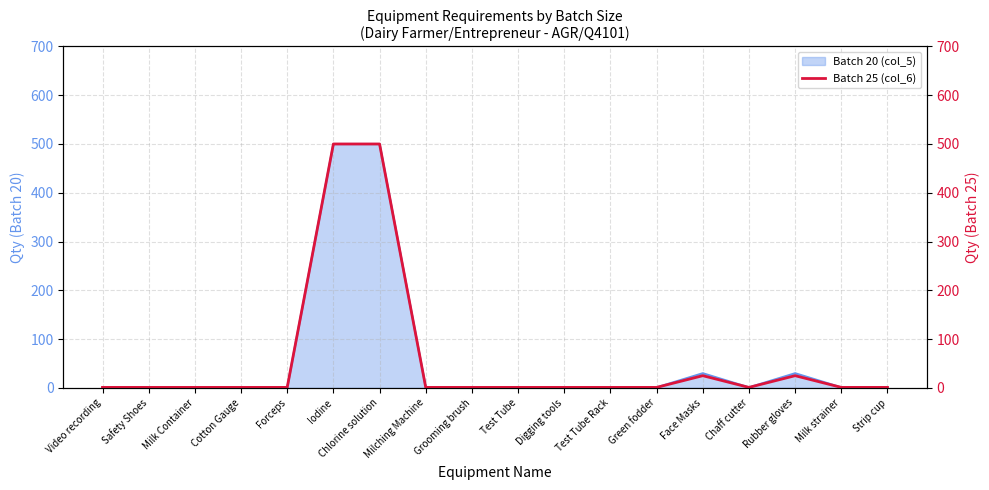

Rank the categories by value from lowest to highest.

Video recording, Safety Shoes, Milk Container, Cotton Gauge, Forceps, Milching Machine, Grooming brush, Test Tube, Digging tools, Test Tube Rack, Green fodder, Chaff cutter, Milk strainer, Strip cup, Face Masks, Rubber gloves, Iodine, Chlorine solution